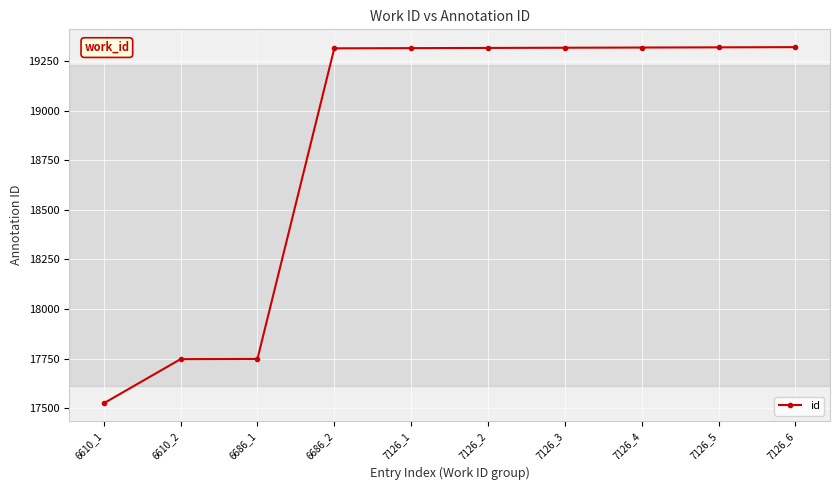

What is the maximum value shown in the chart?

19321